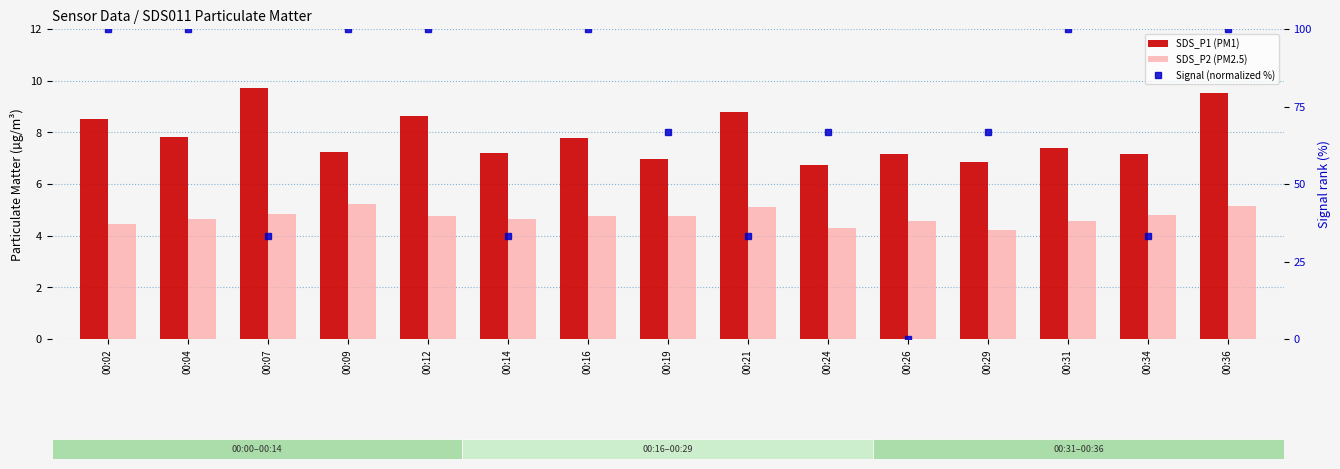

Reading right to left, what are all the values shown in this chart?

SDS_P1 (PM1): 9.5	7.2	7.4	6.8	7.2	6.7	8.8	7.0	7.8	7.2	8.6	7.2	9.7	7.8	8.5
SDS_P2 (PM2.5): 5.1	4.8	4.6	4.2	4.6	4.3	5.1	4.8	4.8	4.7	4.8	5.2	4.8	4.7	4.5
Signal (normalized %): 100.0	33.3	100.0	66.7	0.0	66.7	33.3	66.7	100.0	33.3	100.0	100.0	33.3	100.0	100.0